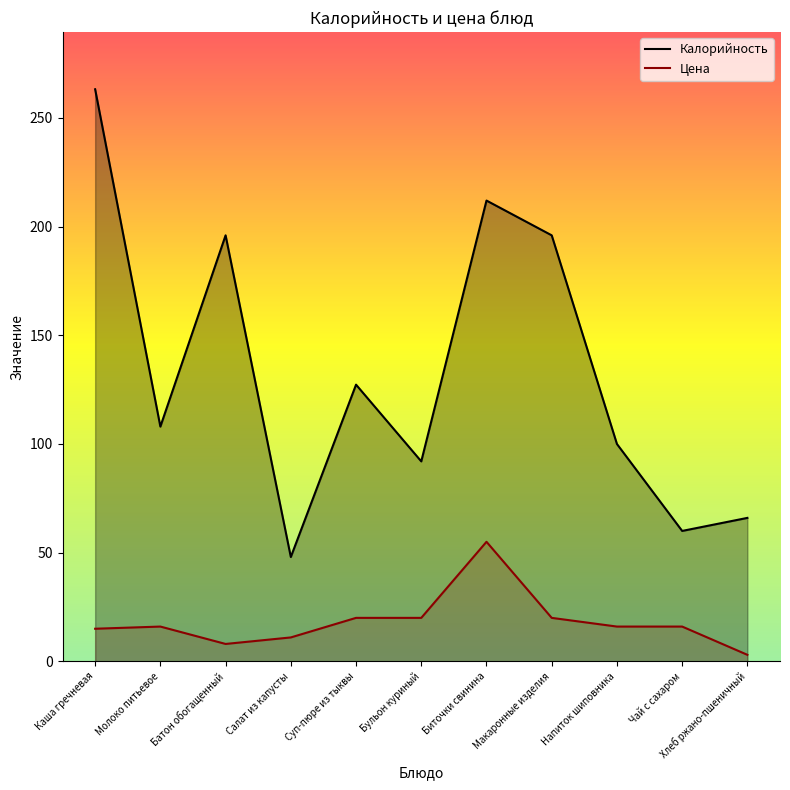

The Цена series shows 15.0 at Каша гречневая. True or false?

True